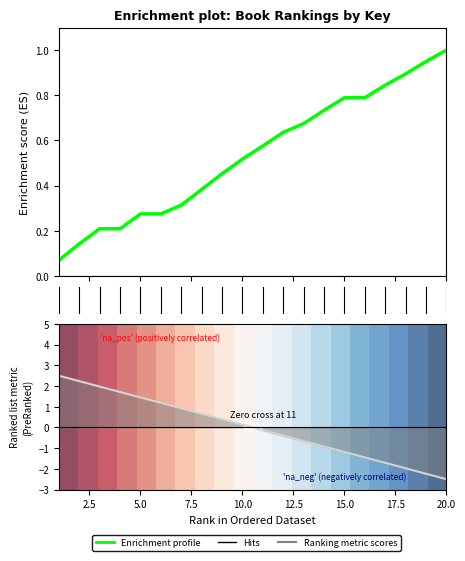

What is the value of the Ranking metric scores point at the 1st from the left?

2.5